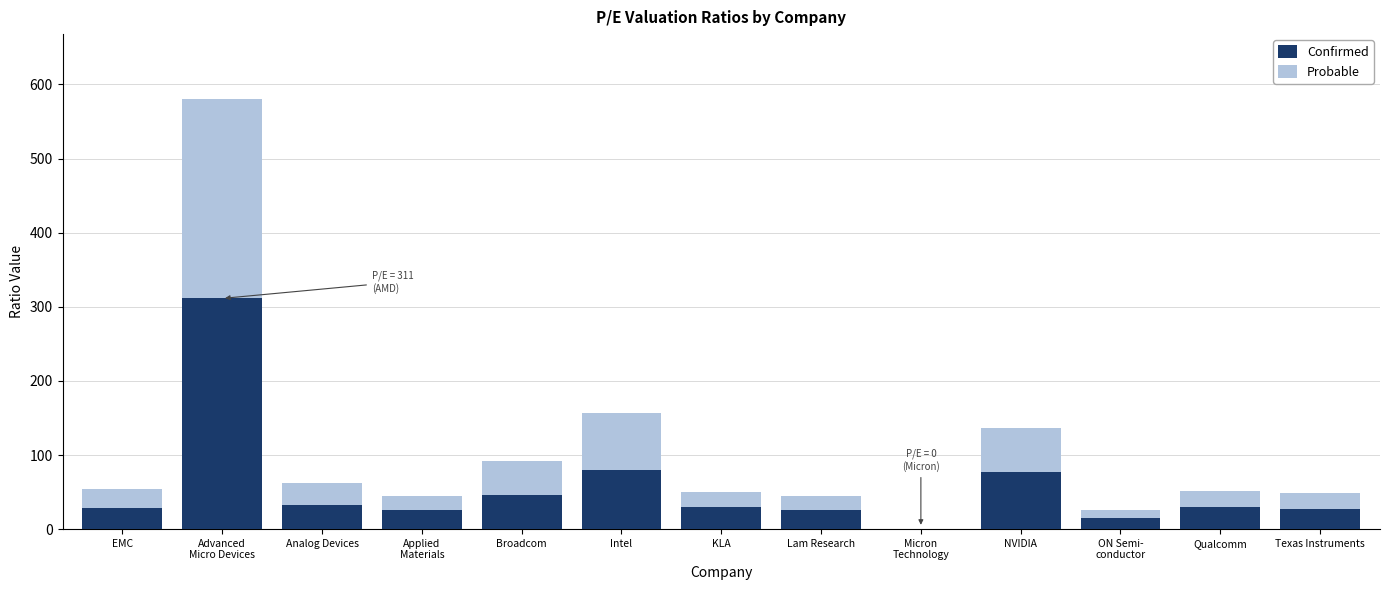

What is the total value across all series at NVIDIA?

136.1